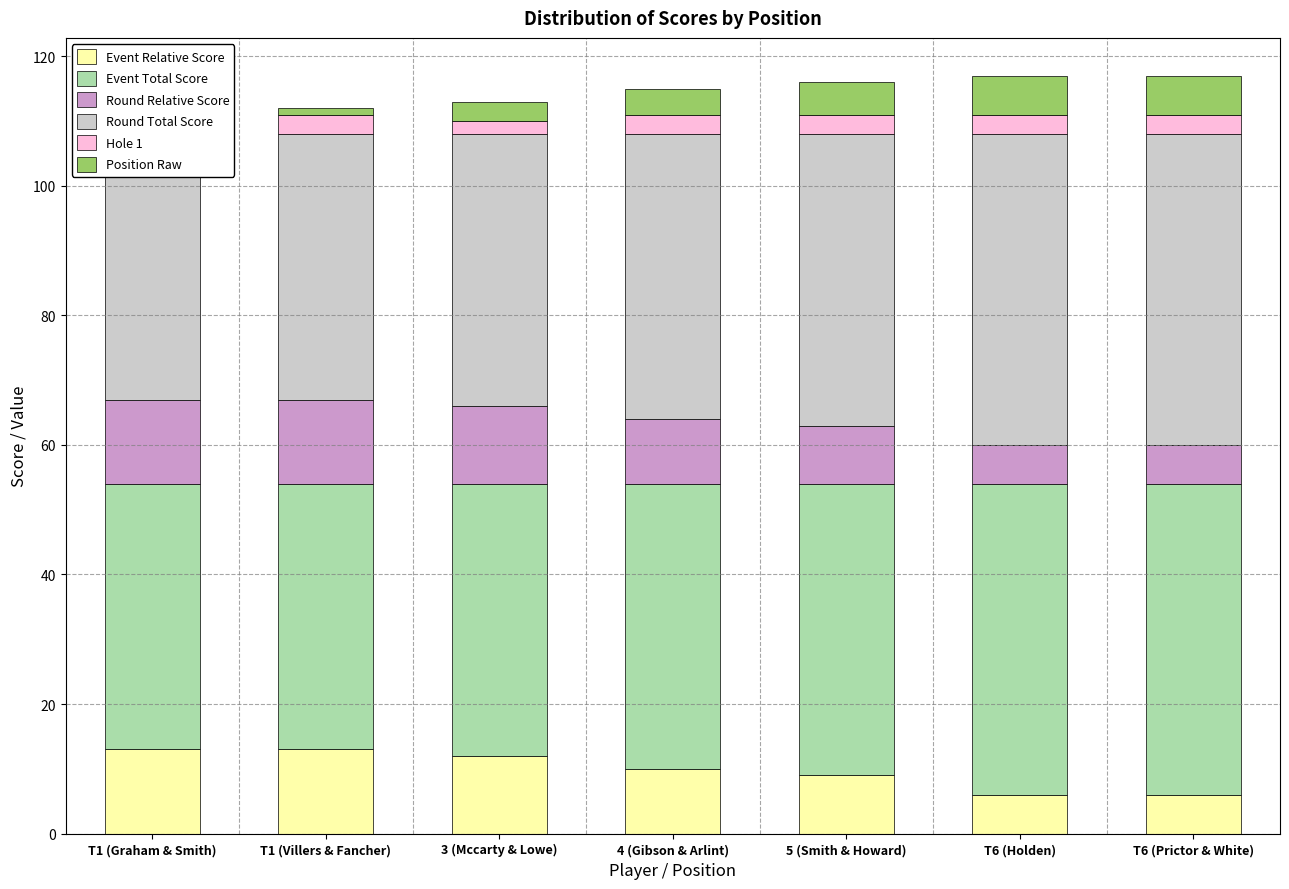

What is the difference between the maximum and minimum values in the Event Relative Score series?

7